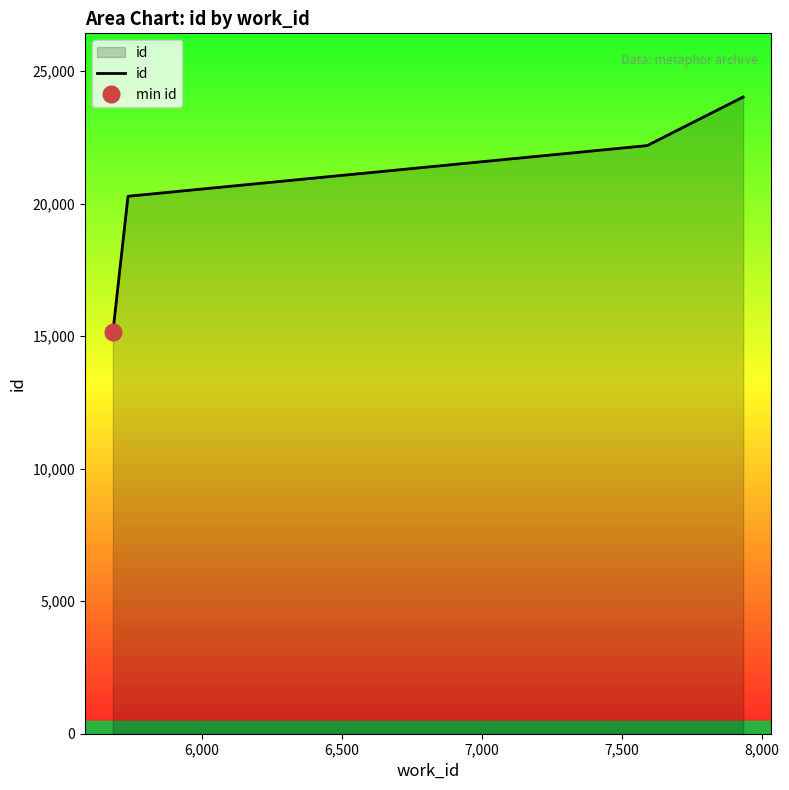

True or false: id has more than 0 interior local peaks.

False